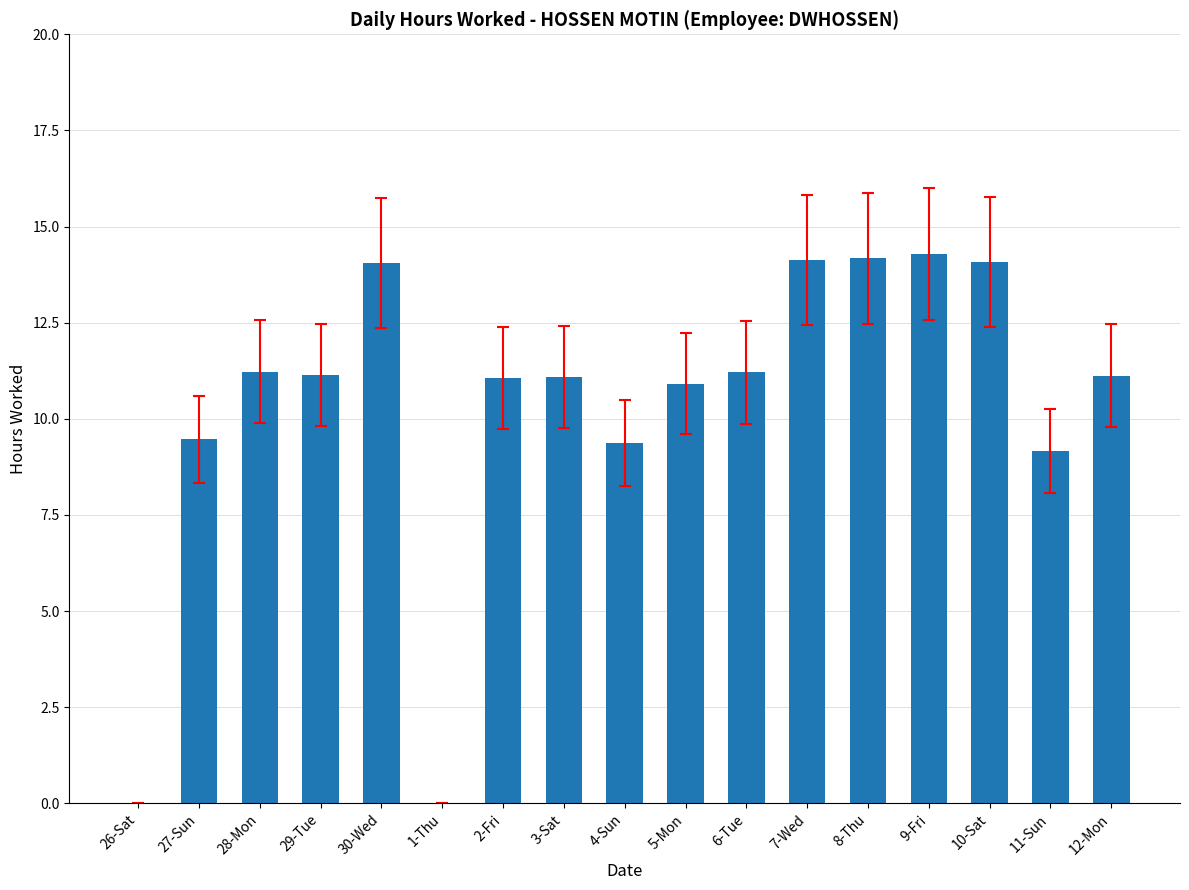

What is the maximum value shown in the chart?

14.3